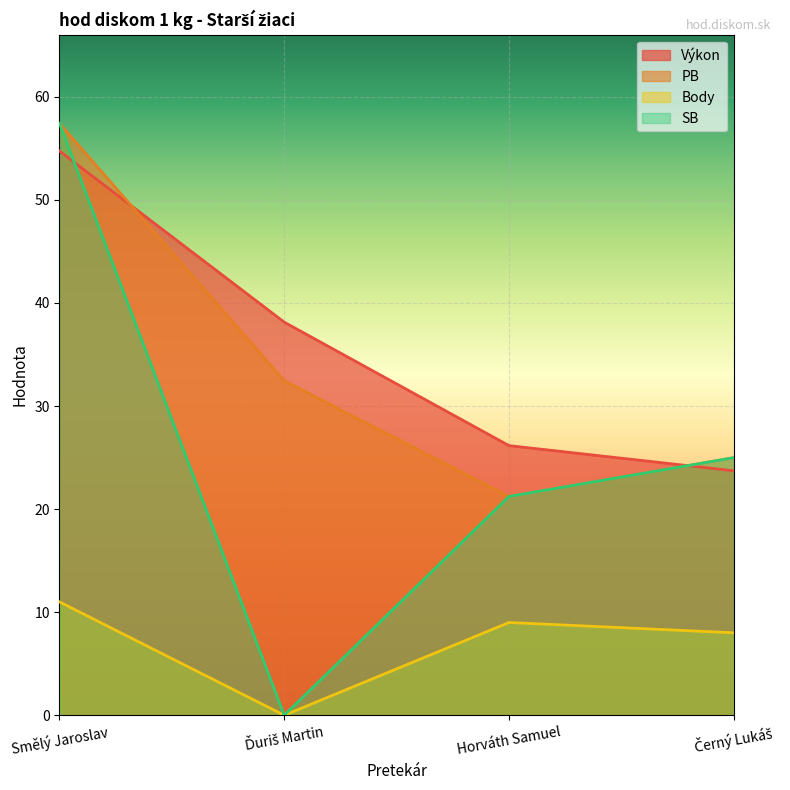

Reading left to right, list all the values displayed in this chart.

Výkon: 54.7	38.1	26.2	23.7
PB: 57.4	32.5	21.2	25.0
Body: 11.0	0.0	9.0	8.0
SB: 57.4	0.0	21.2	25.0